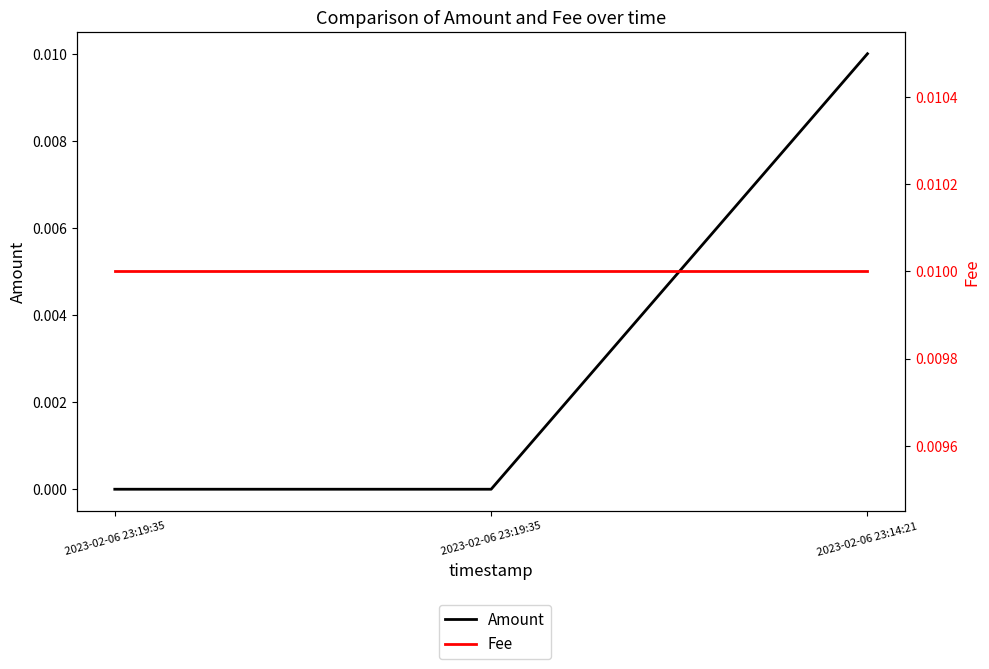

Does the chart have visible grid lines?

No